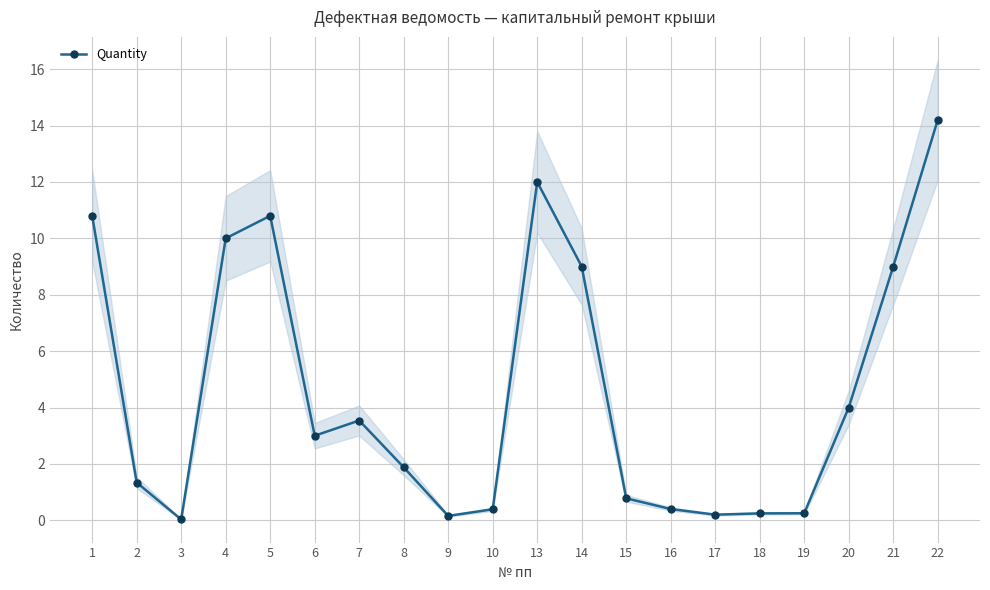

What is the sum of all values?

92.0